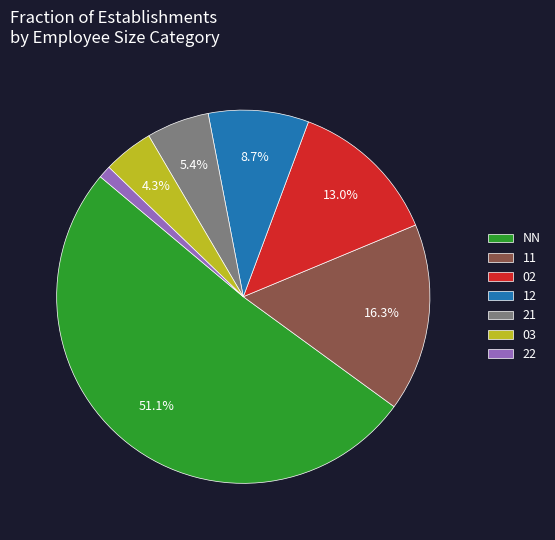

To the nearest percent, what portion does 22 represent?

1%